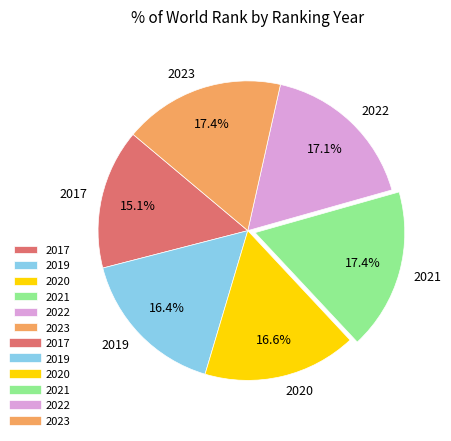

What percentage is NOT represented by 2017?

84.9%